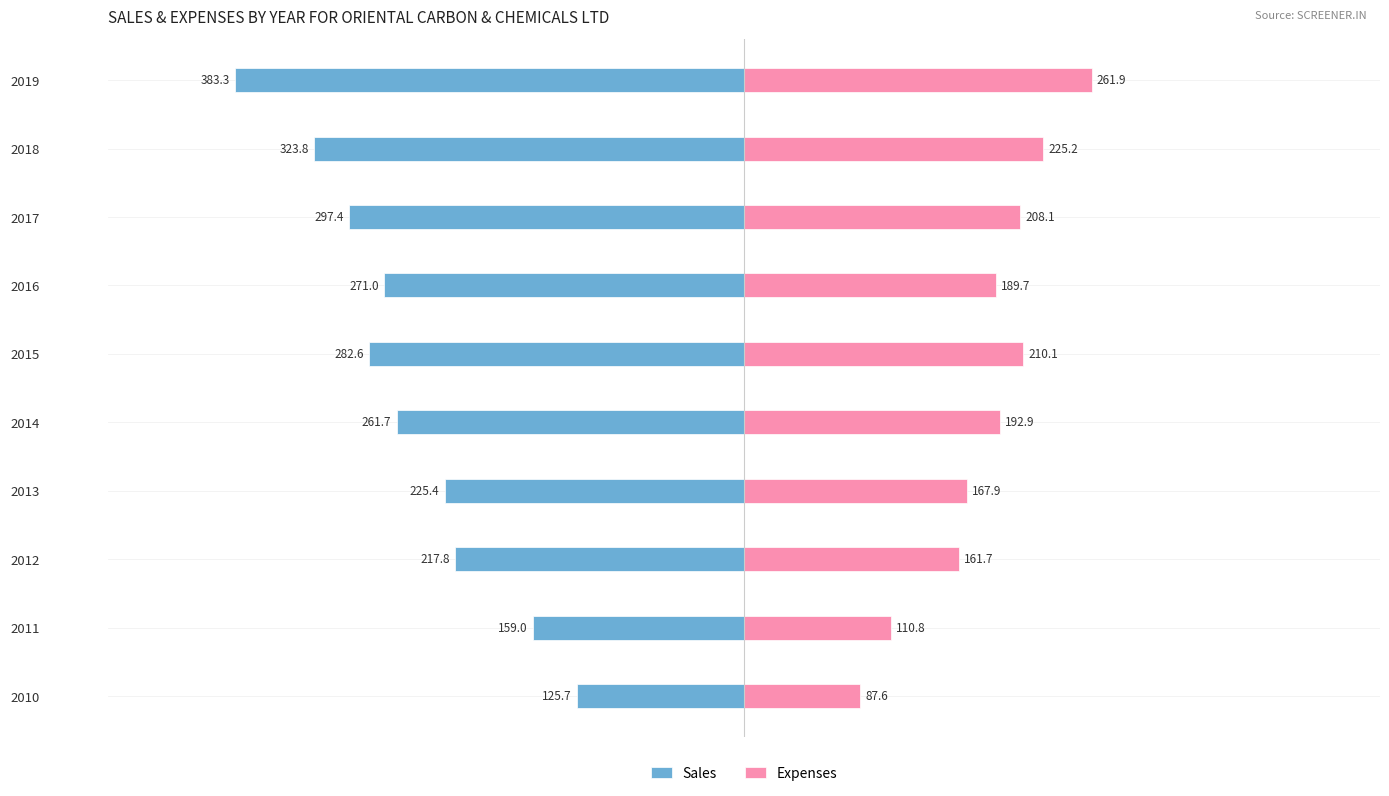

Is it true that Expenses equals 186.0 at 2011?

False